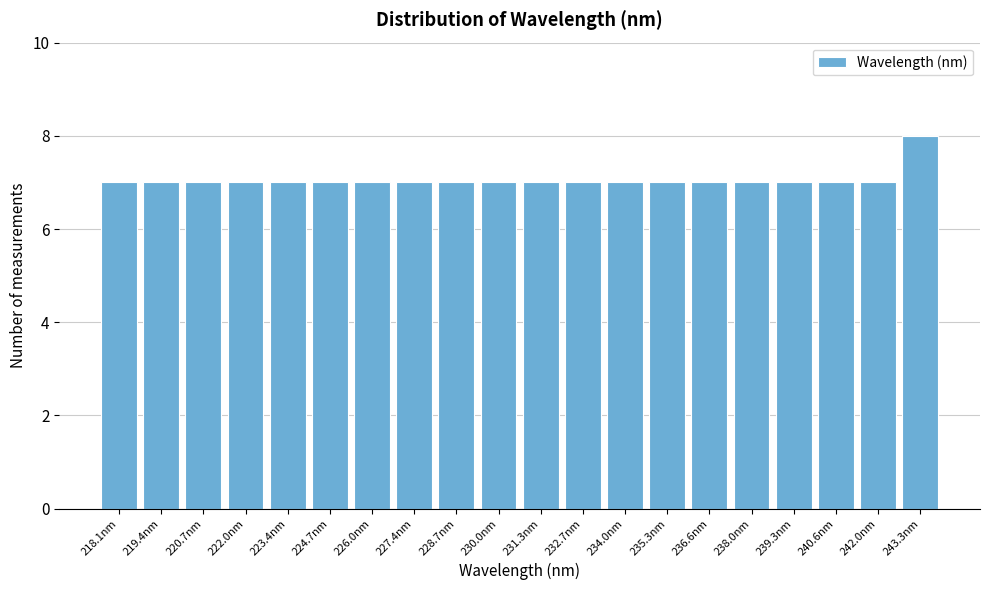

Reading left to right, list all the values displayed in this chart.

218.1nm=7	219.4nm=7	220.7nm=7	222.0nm=7	223.4nm=7	224.7nm=7	226.0nm=7	227.4nm=7	228.7nm=7	230.0nm=7	231.3nm=7	232.7nm=7	234.0nm=7	235.3nm=7	236.6nm=7	238.0nm=7	239.3nm=7	240.6nm=7	242.0nm=7	243.3nm=8